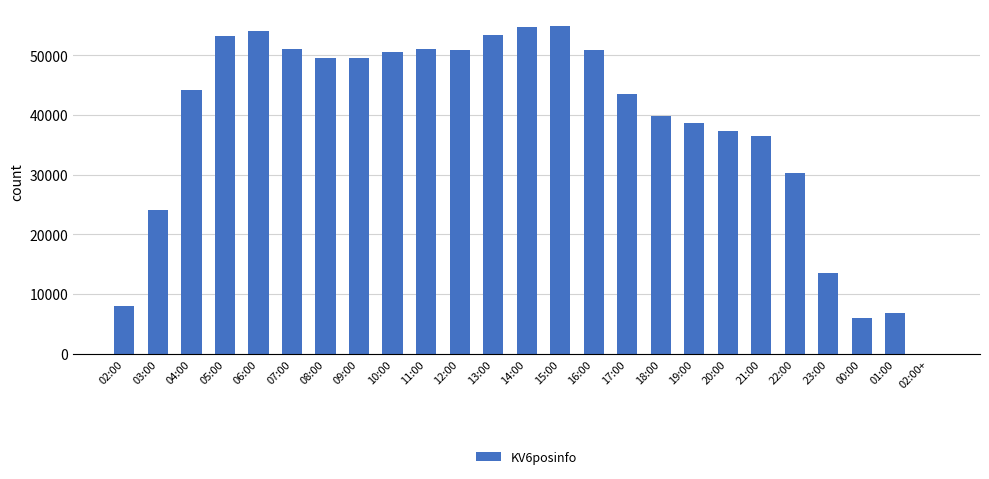

What is the sum of all values?

952713